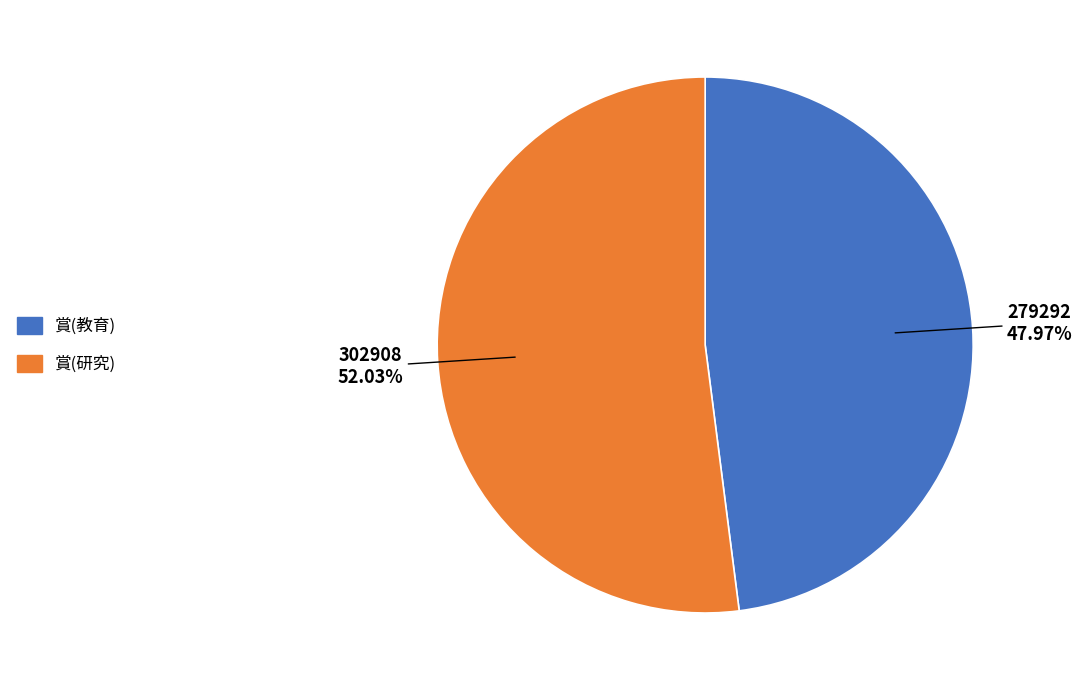

Which category has the biggest portion of the pie?

賞(研究)